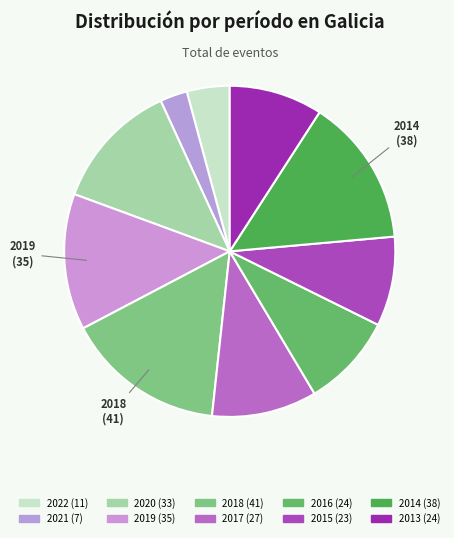

Approximately how many times larger is the value at 2013 compared to 2021?

3.4